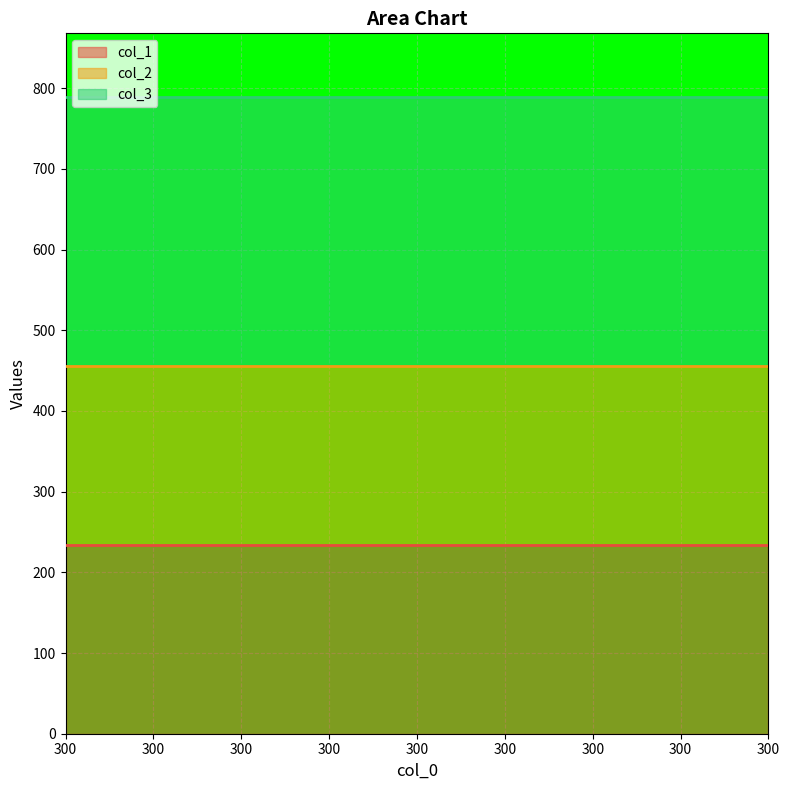

What is the spread (max minus min) of values at 300?

555